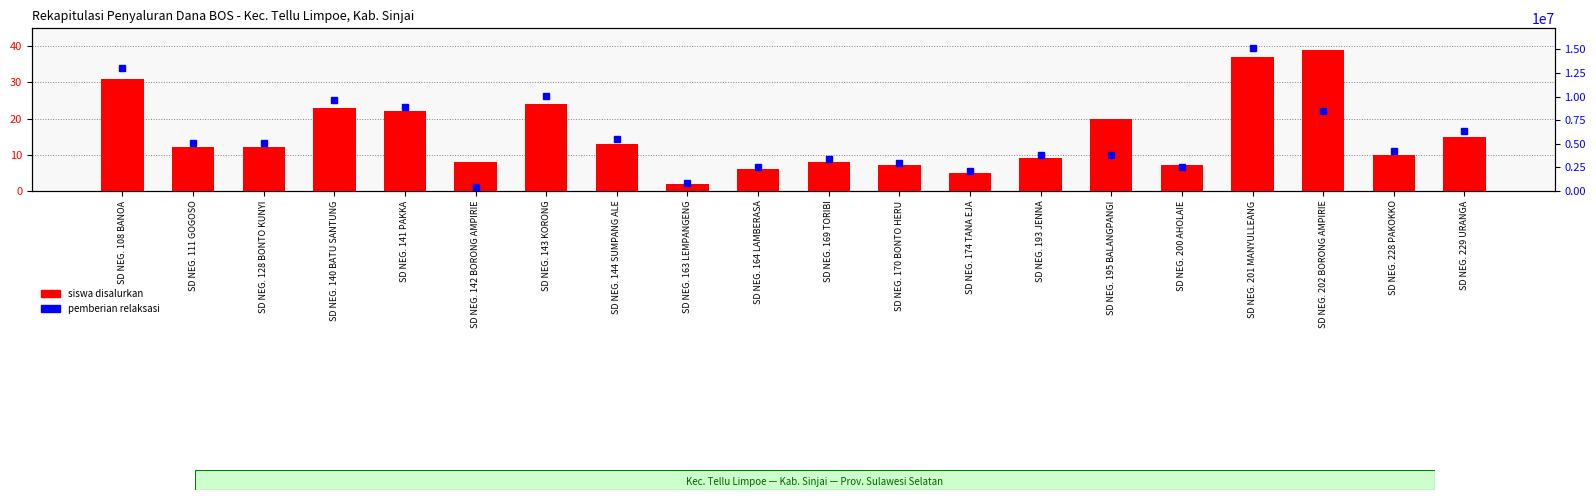

True or false: the data shows 8 at SD NEG. 169 TORIBI.

True